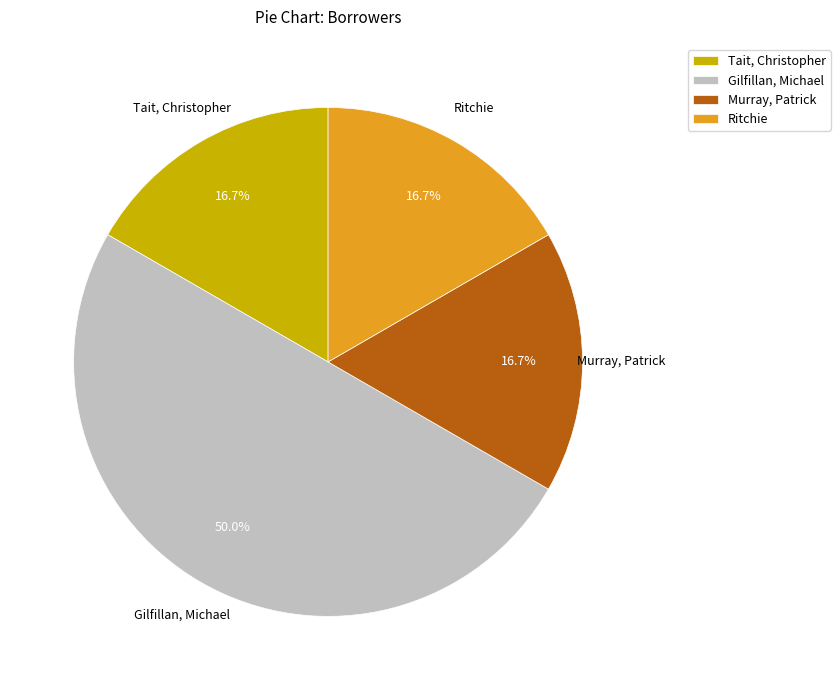

How much of the chart is everything except Ritchie?

83.3%